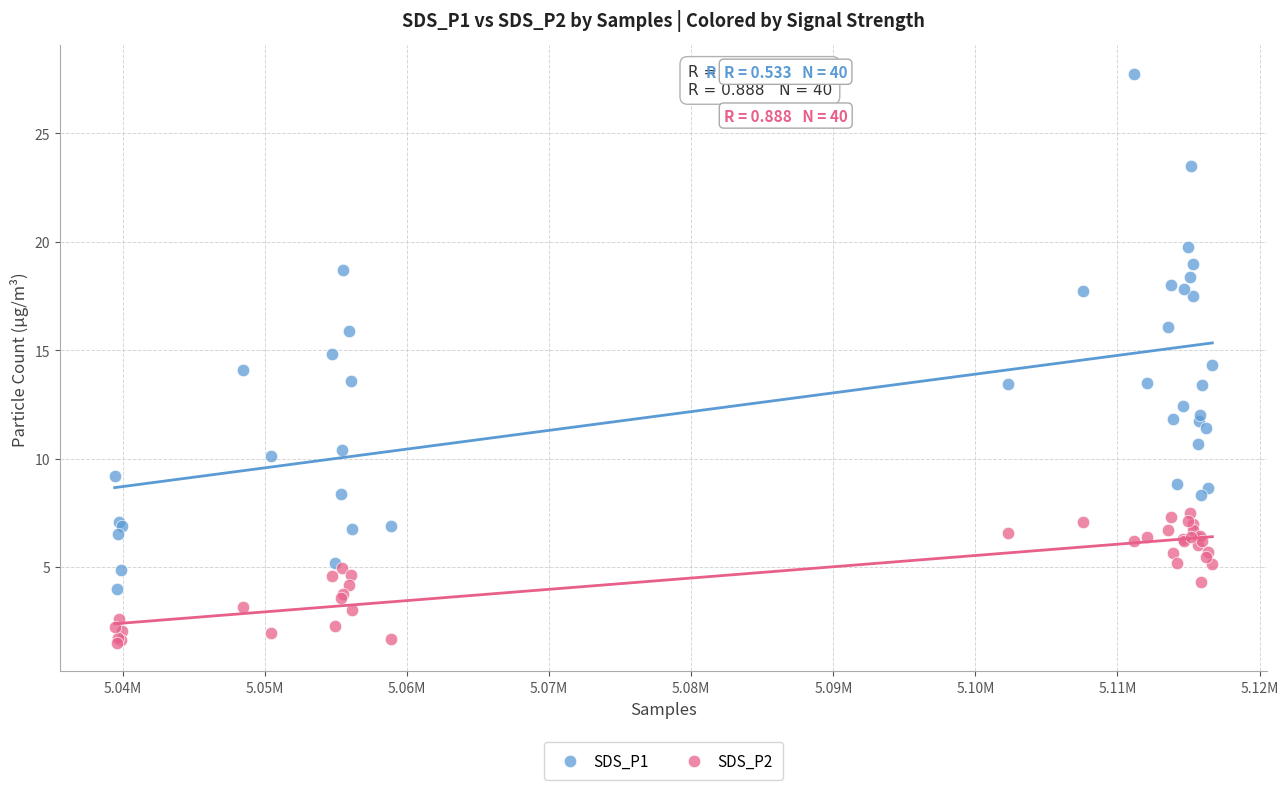

Which series contains the lowest Y value?

SDS_P2